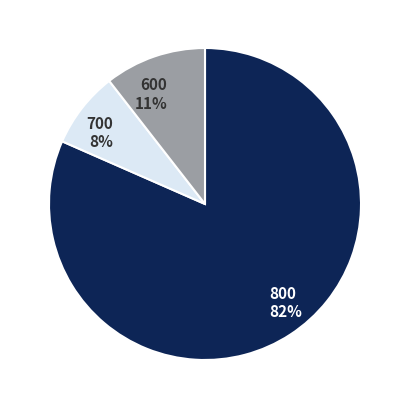

How many segments does this pie chart have?

3